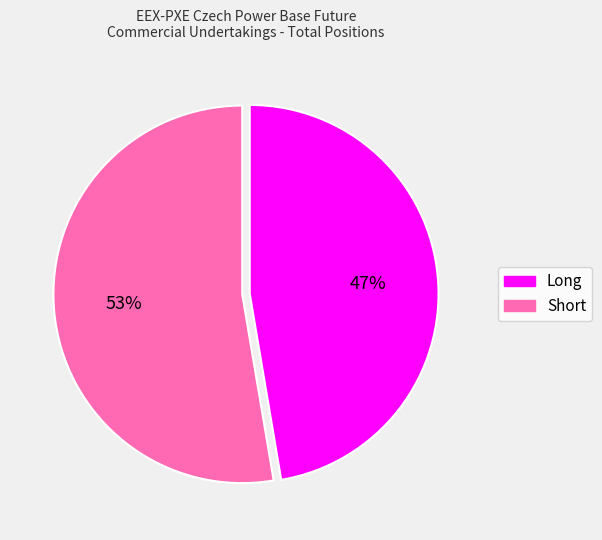

To the nearest percent, what portion does Long represent?

47%